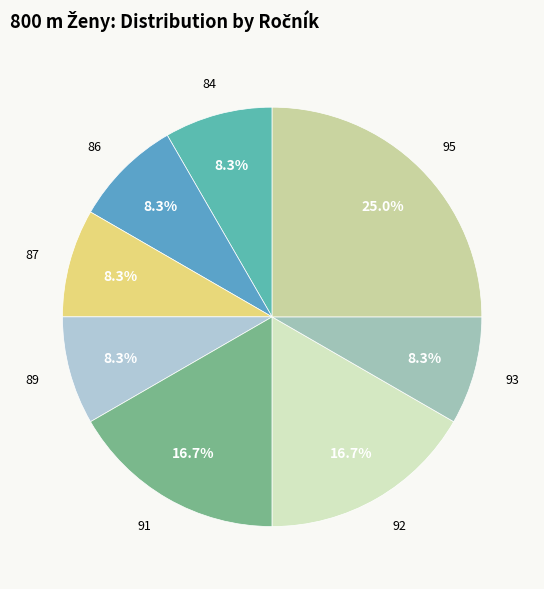

Is there any slice that represents more than half of the pie?

No